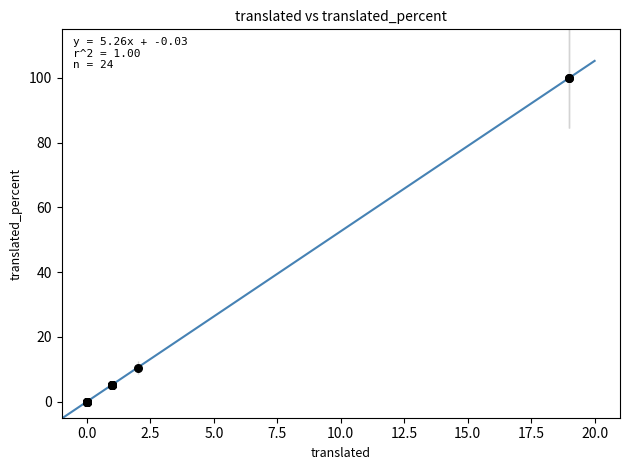

What Y value in the scatter plot is closest to 50?

10.5